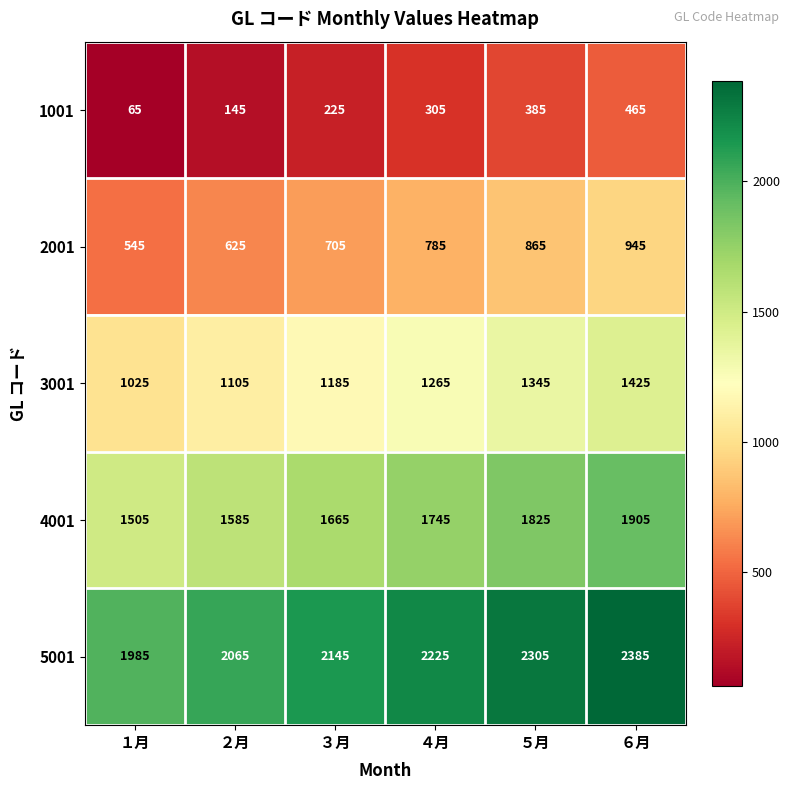

What is the sum of the 5001 values at ２月 and ５月?

4370